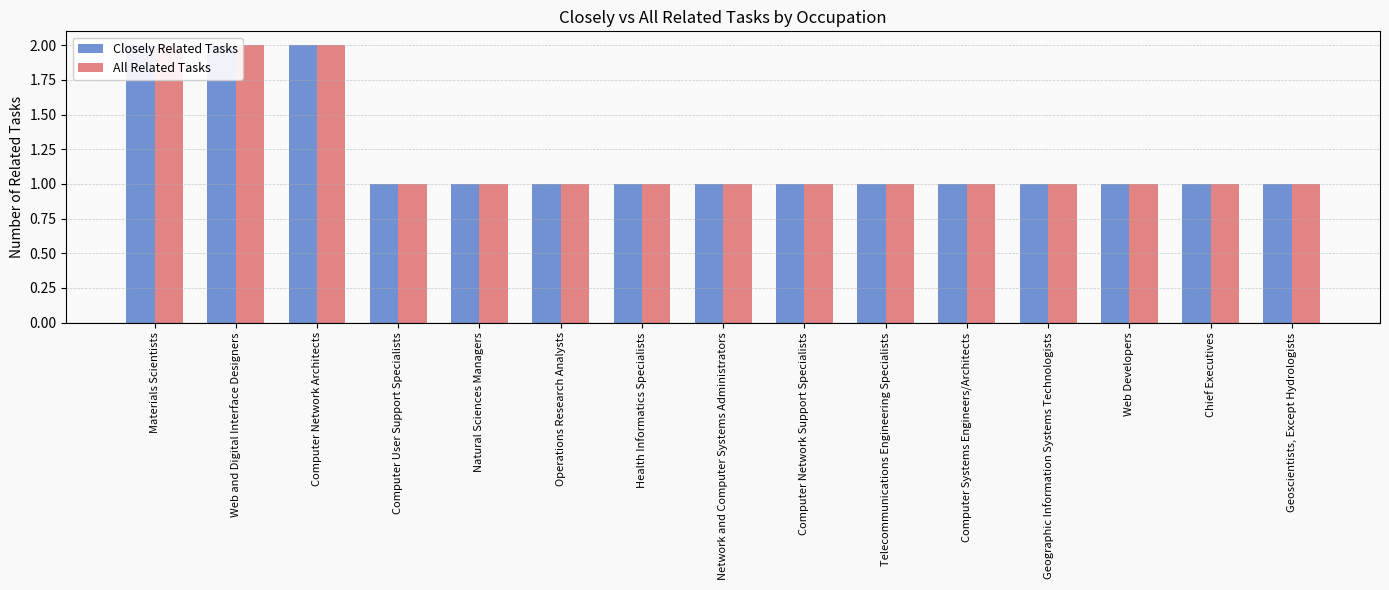

What is the difference between the Closely Related Tasks values at Web and Digital Interface Designers and Computer User Support Specialists?

1